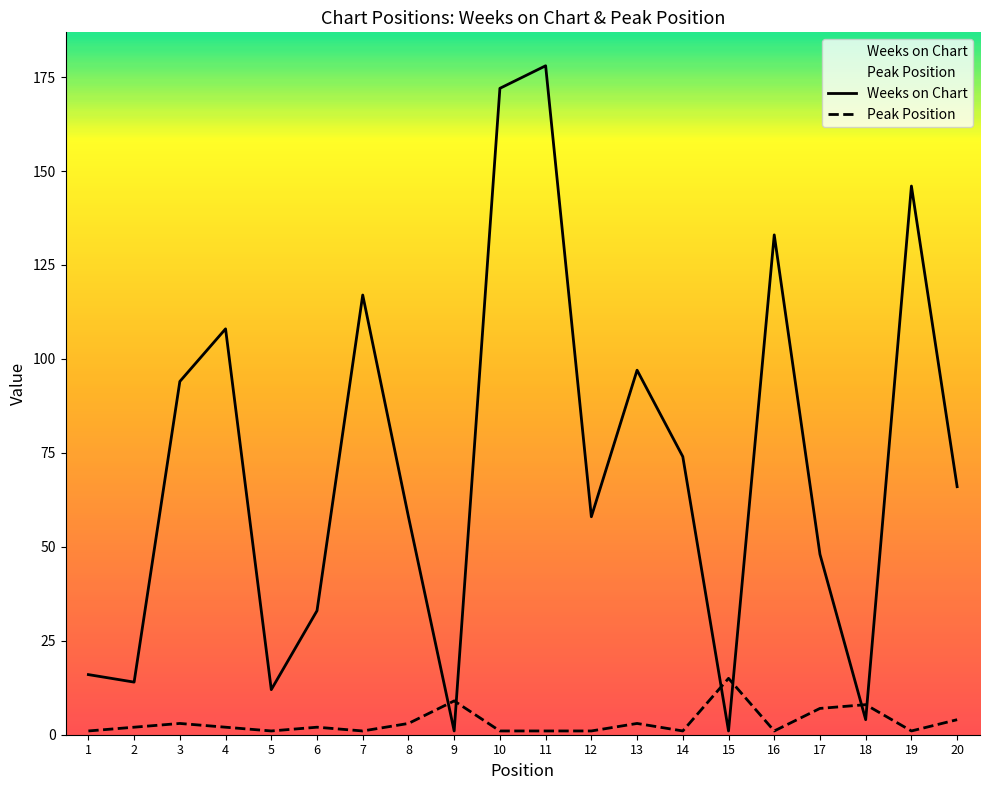

Count the number of categories in the chart.

20